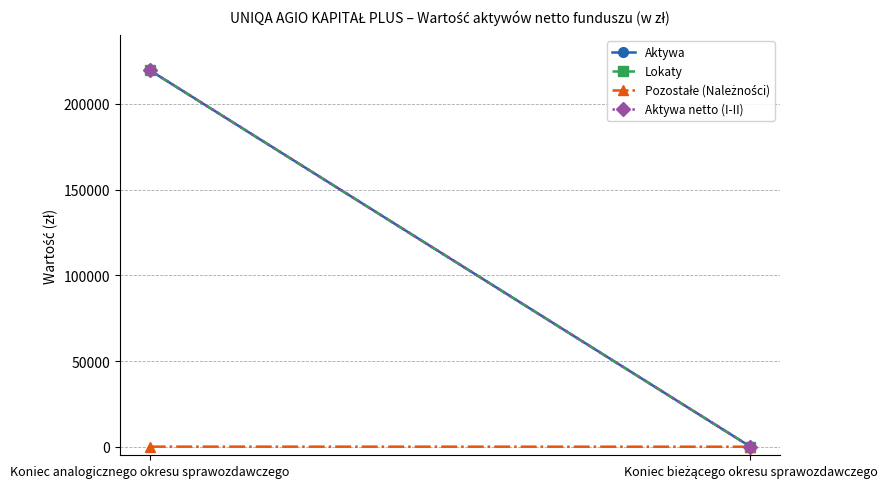

At which label does Aktywa netto (I-II) reach its peak?

Koniec analogicznego okresu sprawozdawczego